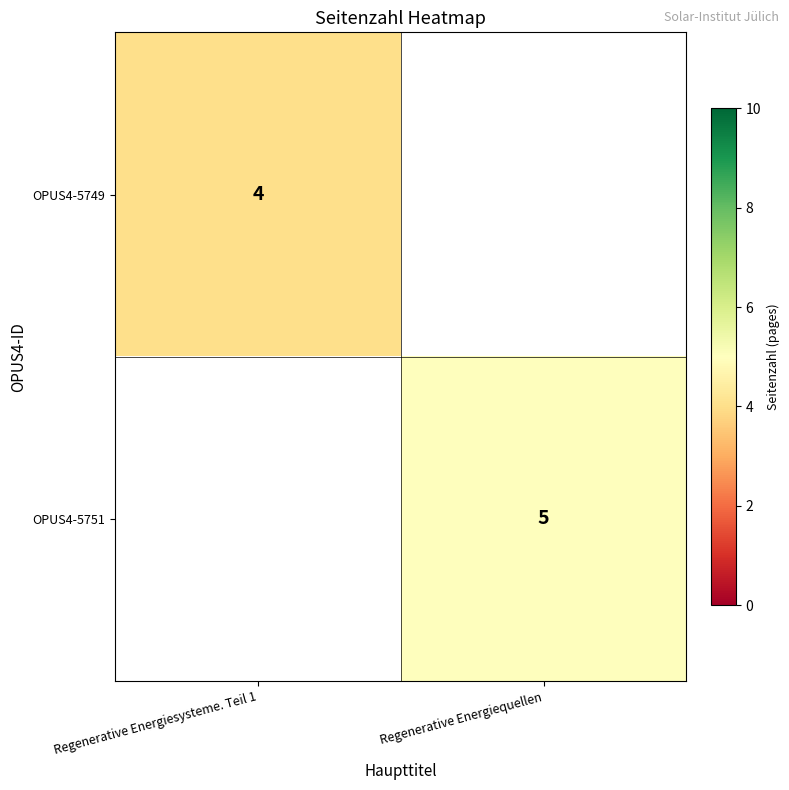

Is the value of OPUS4-5749 at Regenerative Energiesysteme. Teil 1 greater than the value of OPUS4-5751 at Regenerative Energiequellen?

No